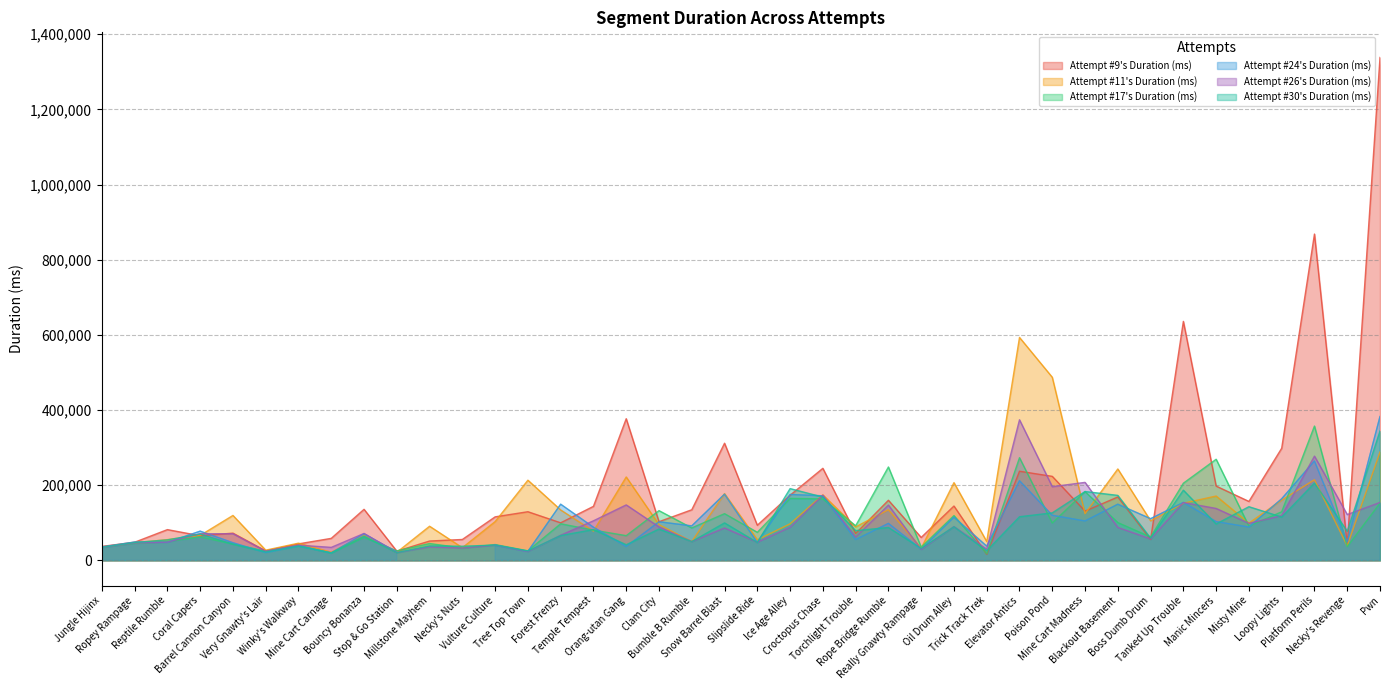

The value of Attempt #30's Duration (ms) at Rope Bridge Rumble is 87470. True or false?

True